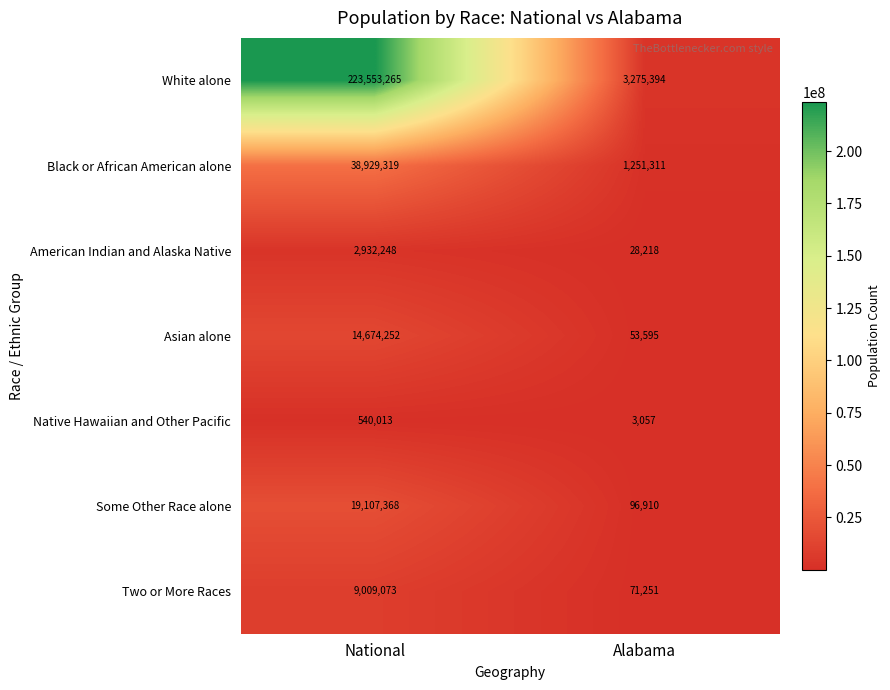

Rank the series at Alabama from highest to lowest value.

White alone, Black or African American alone, Some Other Race alone, Two or More Races, Asian alone, American Indian and Alaska Native, Native Hawaiian and Other Pacific